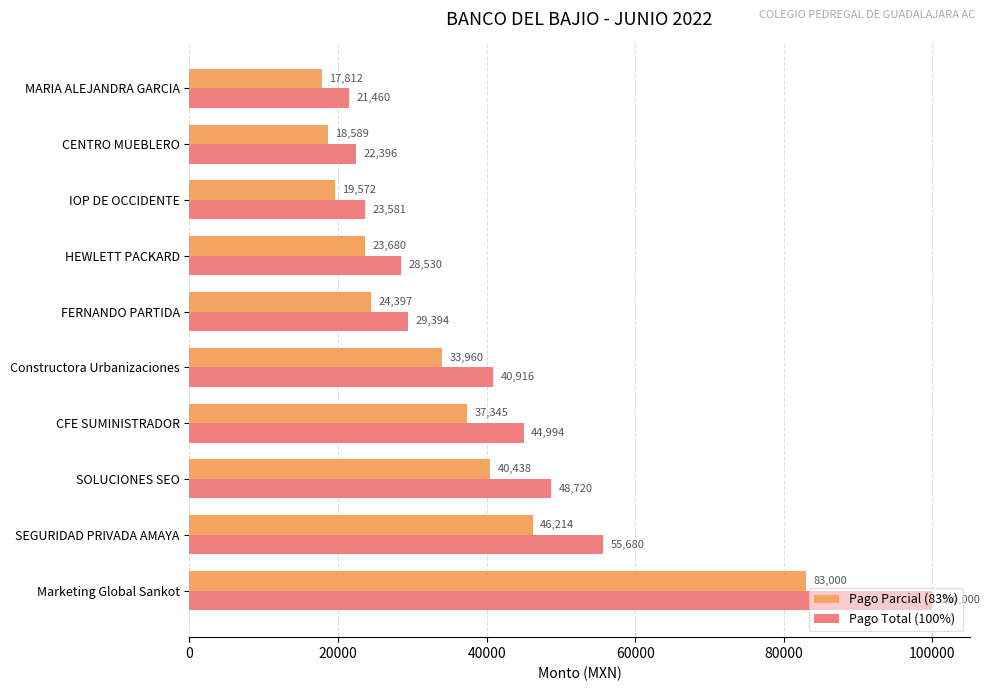

Between SOLUCIONES SEO and HEWLETT PACKARD, which series saw the biggest shift?

Pago Total (100%)